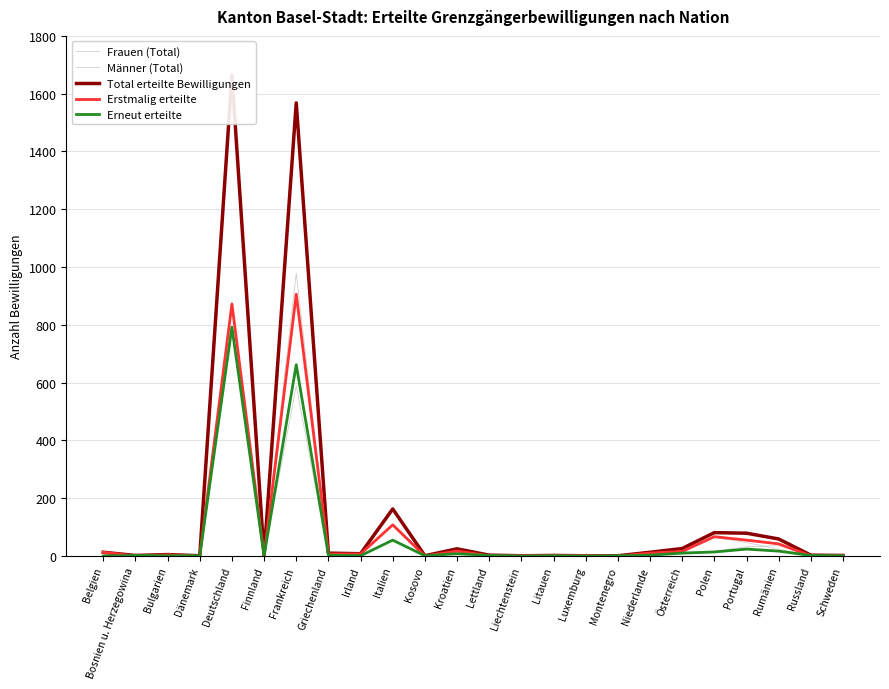

True or false: Total erteilte Bewilligungen and Erstmalig erteilte cross at least once.

False